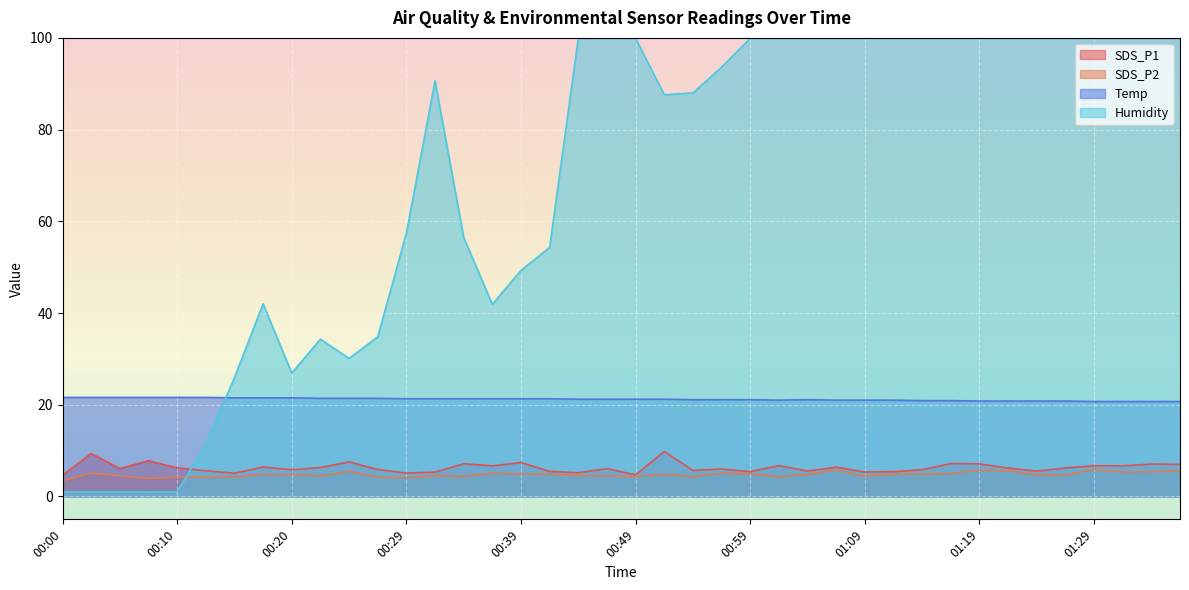

Which category has the highest value across all series?

00:44